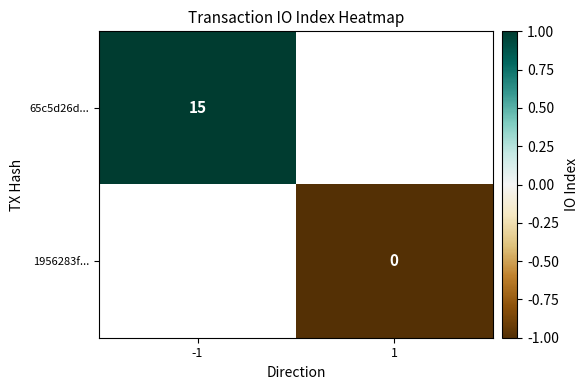

Is the value of 1956283f... at 1 greater than the value of 65c5d26d... at -1?

No